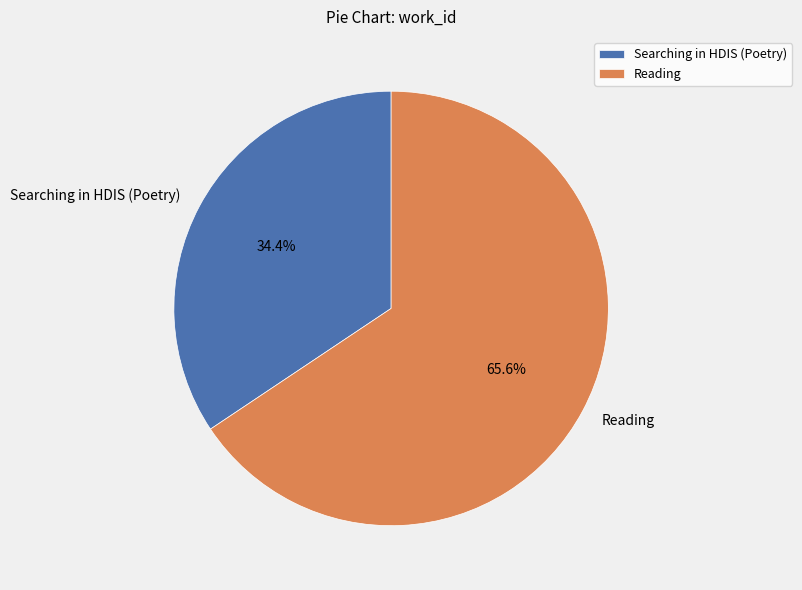

Is Searching in HDIS (Poetry) the majority of the pie?

No